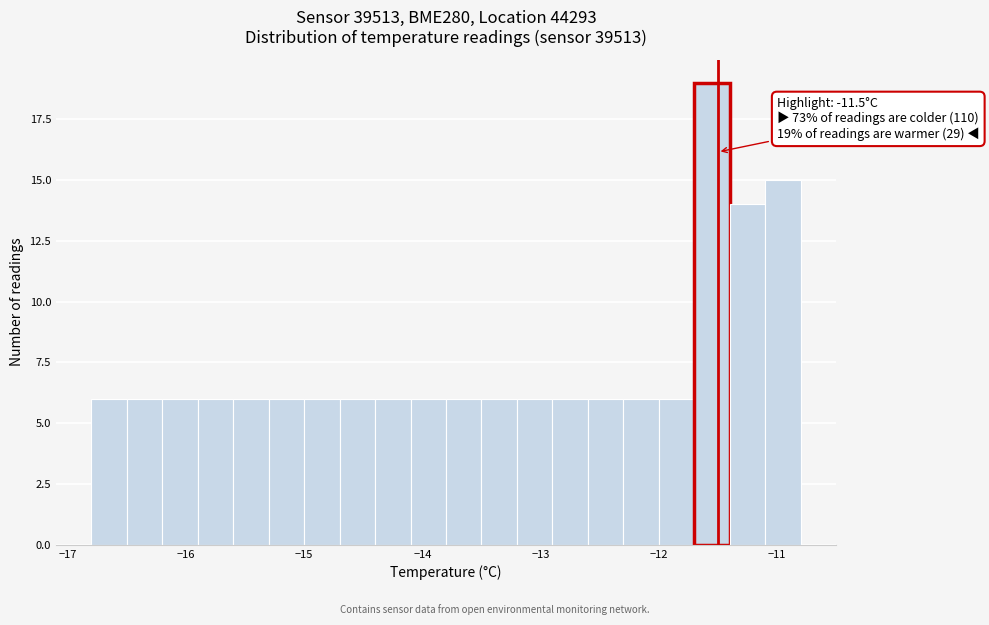

Around what value on the x-axis is the tallest bar? Give the approximate position of its centre, as read against the axis.

-11.5